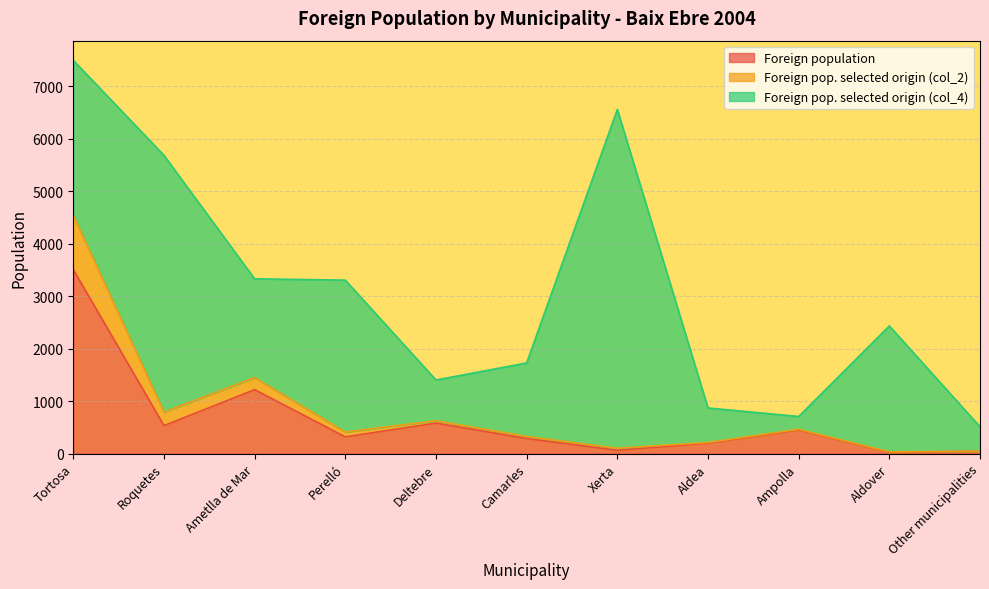

At which category is the sum across all series the highest?

Tortosa